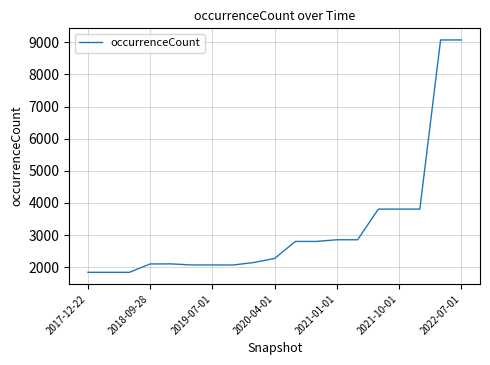

What is the difference between the maximum and minimum values?

7236